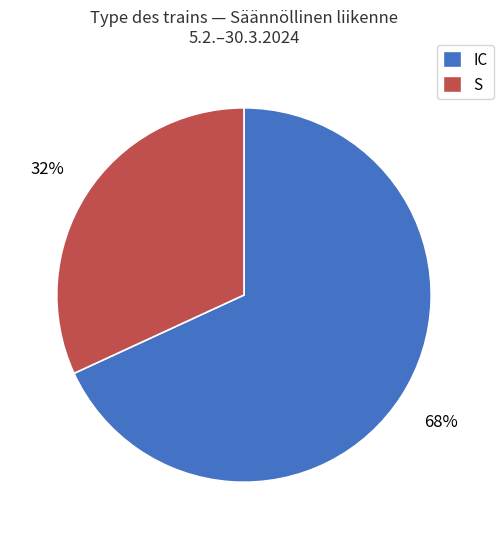

Does any single category account for the majority?

Yes